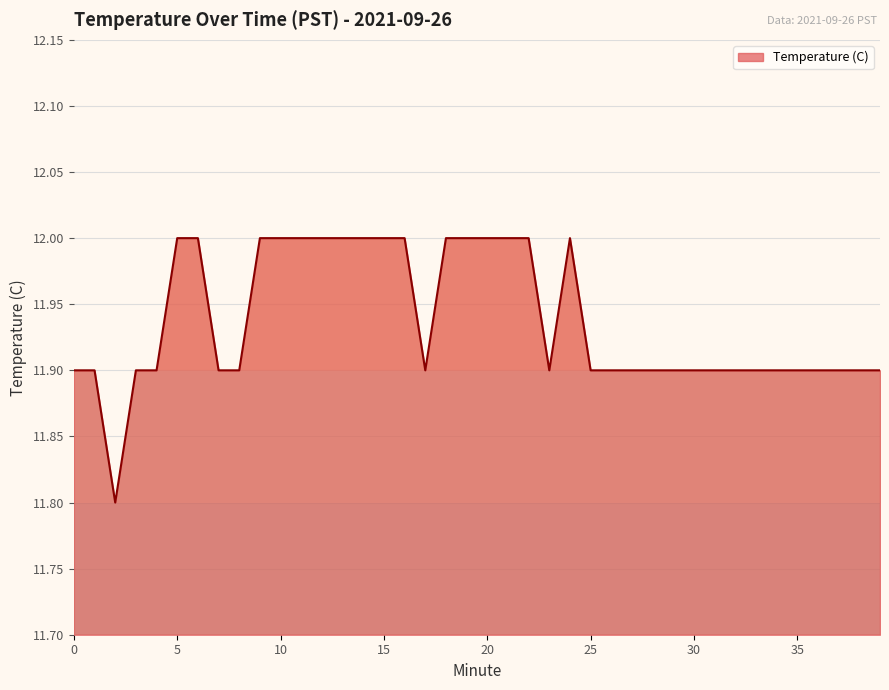

How many interior local valleys (lower than both neighbors) does the data have?

3